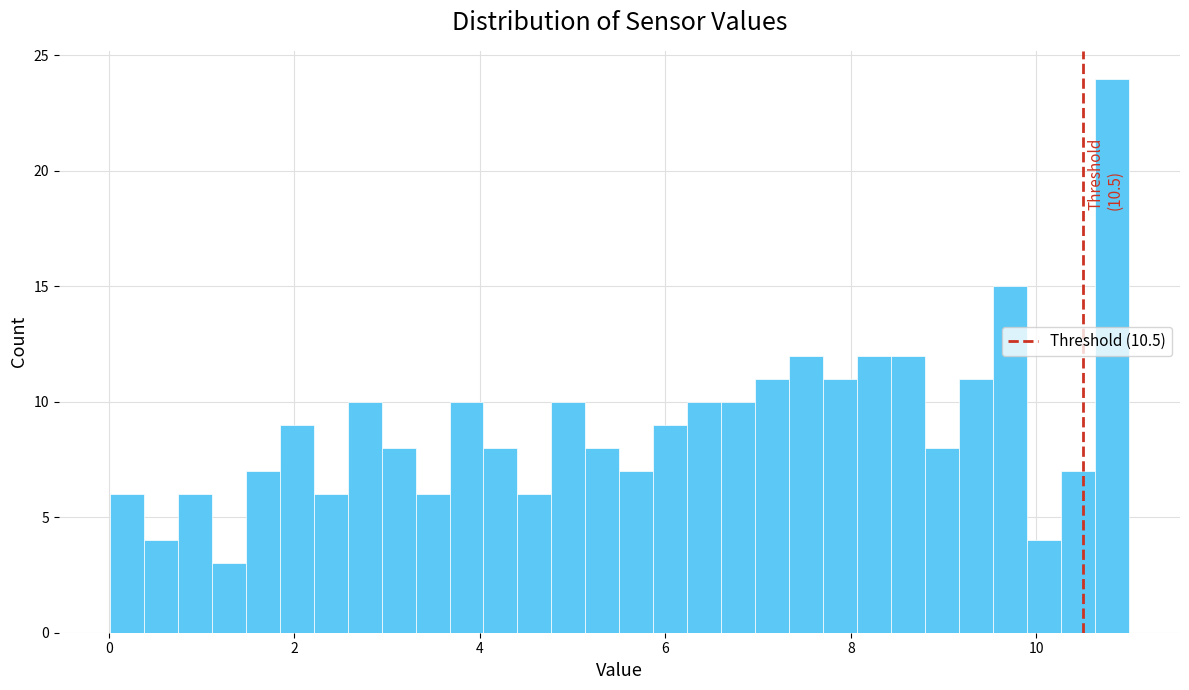

Around what value on the x-axis is the tallest bar? Give the approximate position of its centre, as read against the axis.

10.8